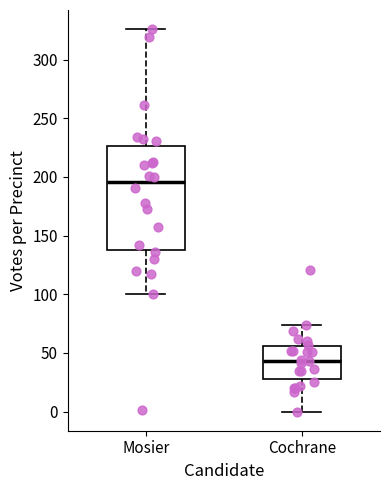

Which box has the highest median line?

Mosier